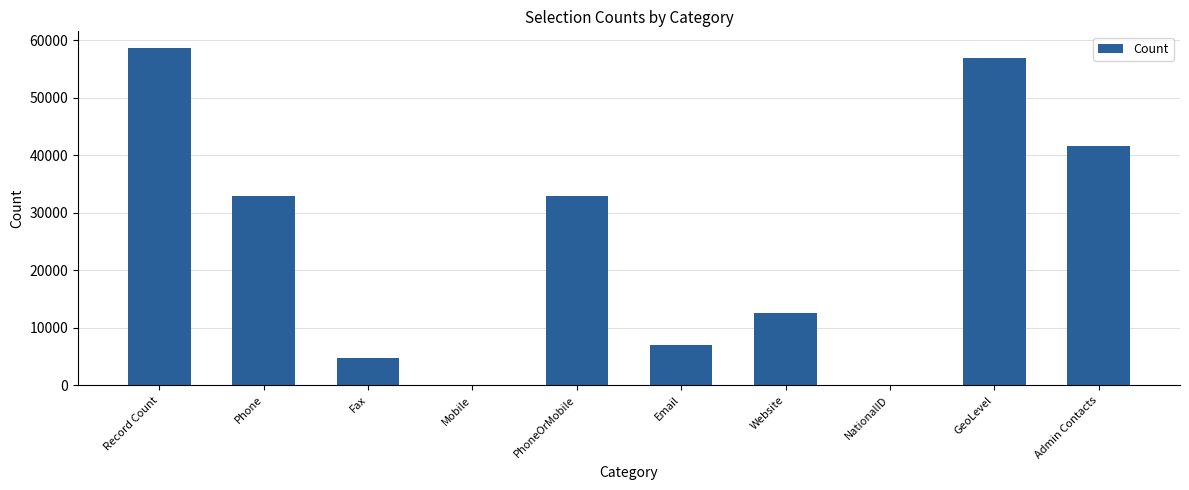

Approximately how many times larger is the value at PhoneOrMobile compared to Phone?

1.0